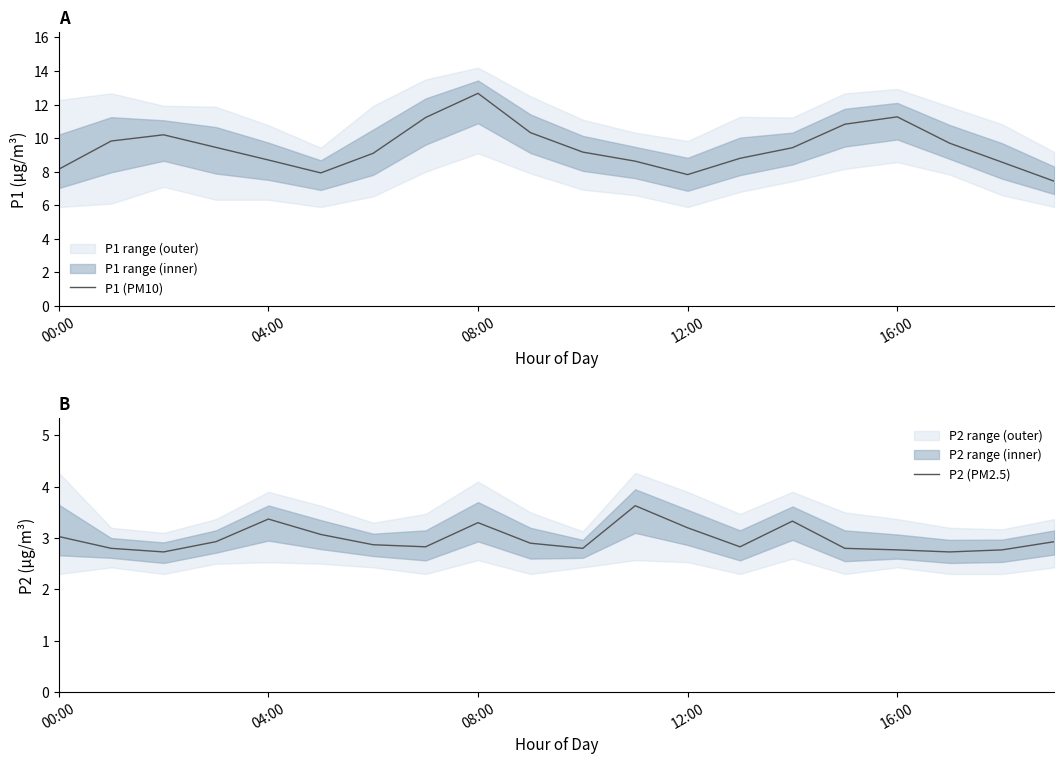

True or false: P1 (PM10) has a value of 3.3 at 08:00.

False